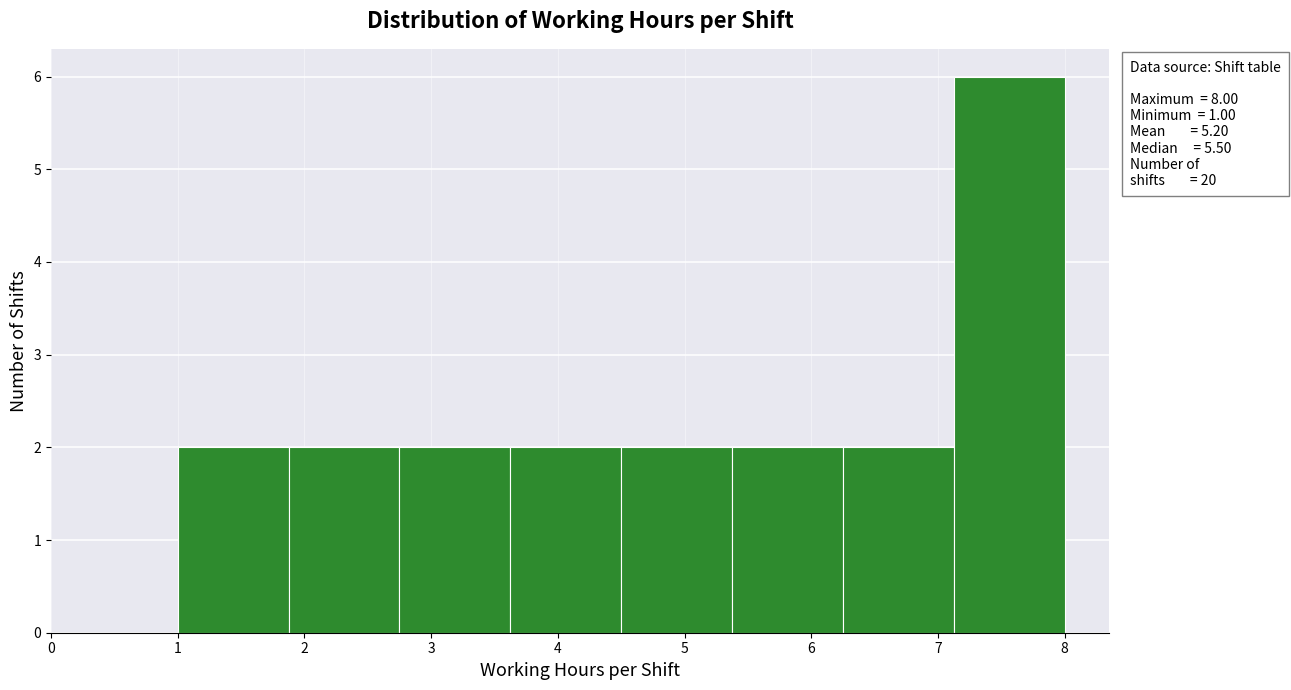

Which range on the x-axis has the tallest bar?

7.1 to 8.0